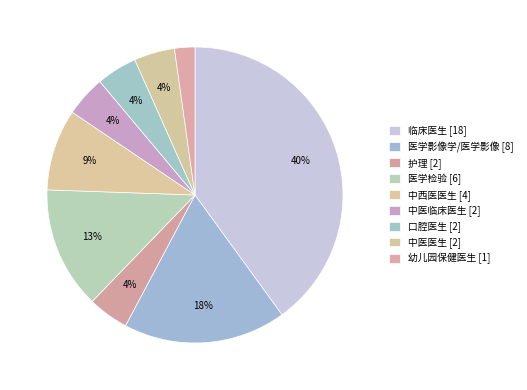

What percentage is the 护理 slice, to the nearest percent?

4%